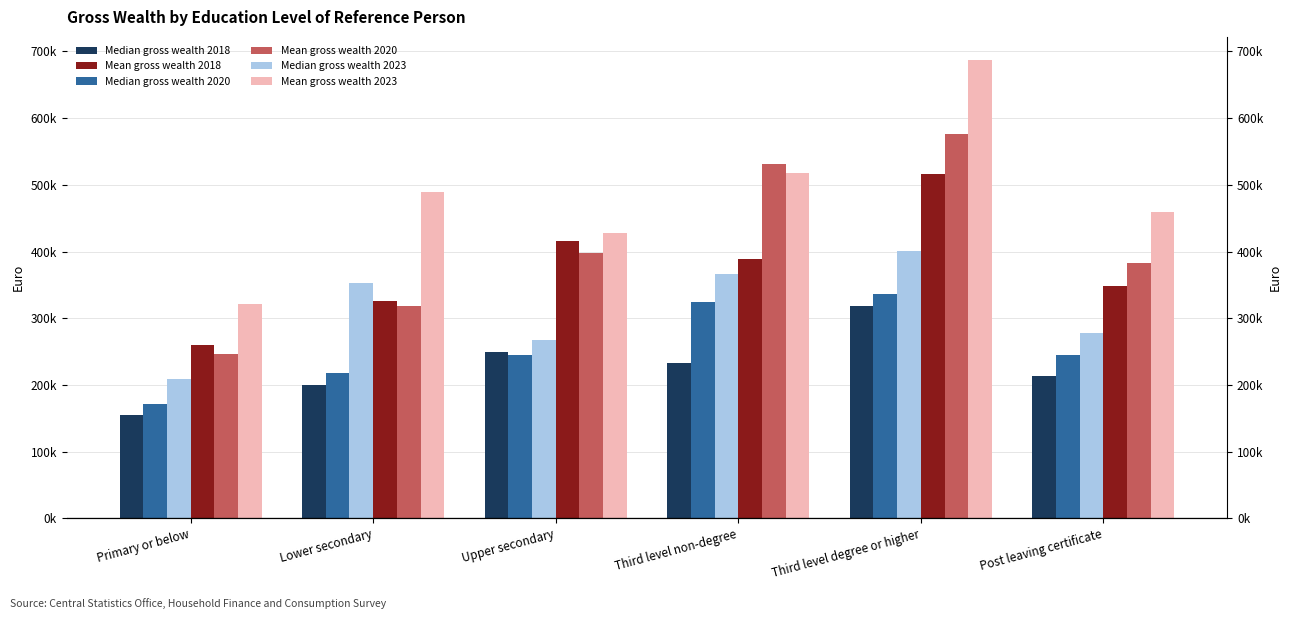

At which category does the chart reach its peak across all series?

Third level degree or higher